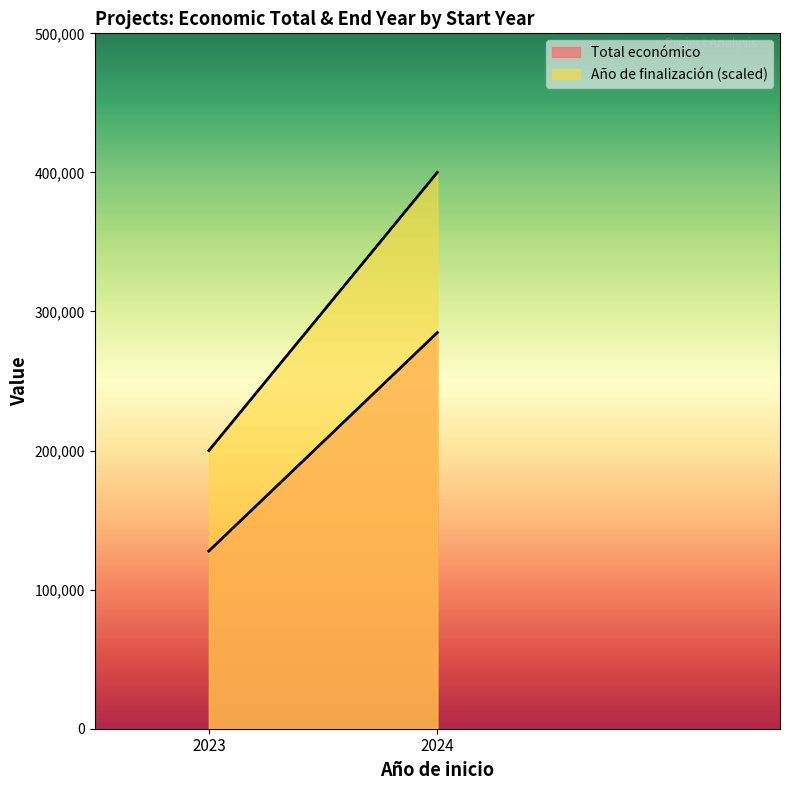

True or false: Total económico and Año de finalización cross at least once.

False